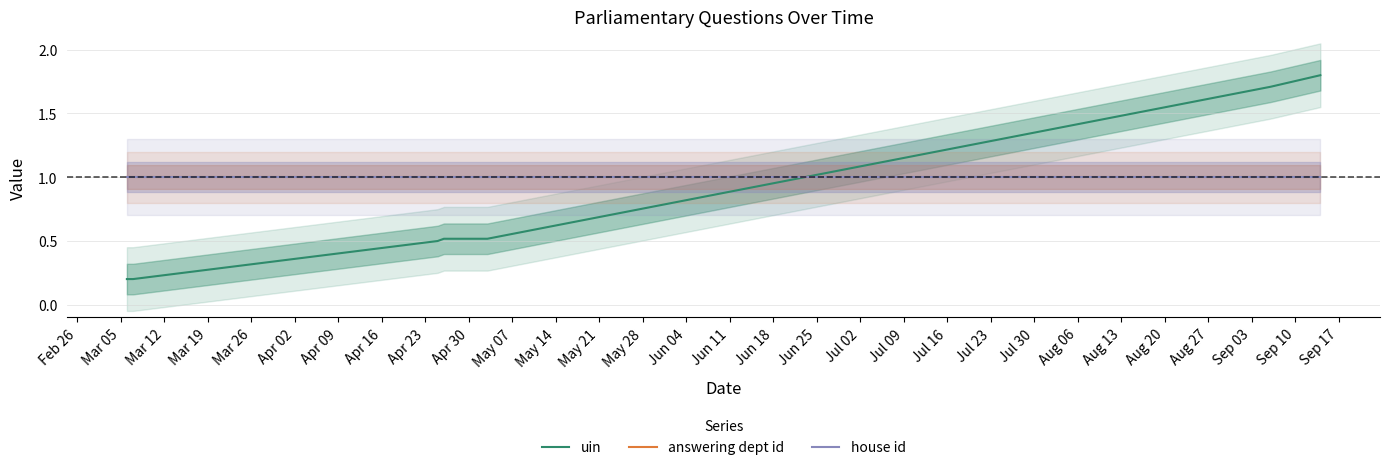

How many categories are shown in the chart?

7